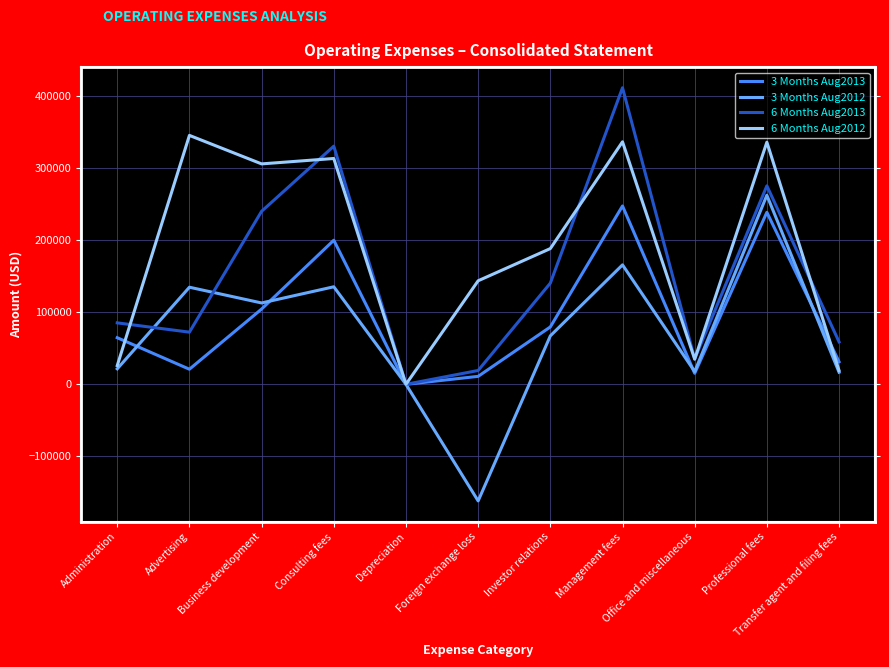

What is the value of the 3 Months Aug2013 point at the 9th from the left?

15363